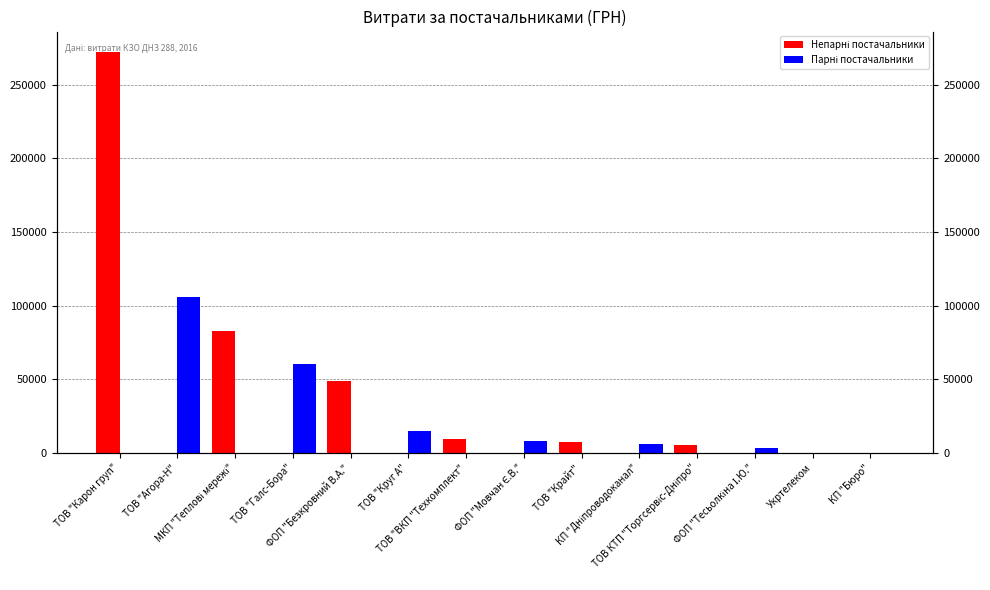

At which category does the chart reach its peak across all series?

ТОВ "Карон груп"